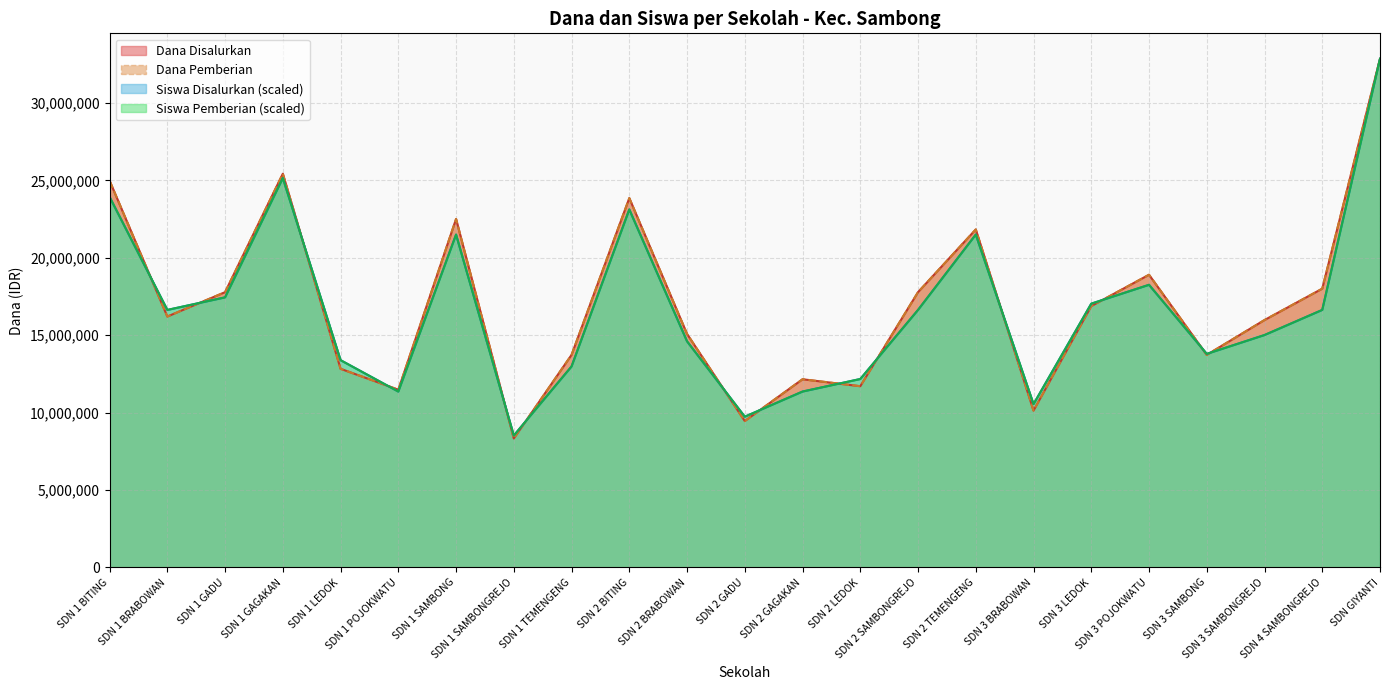

How many lines are shown in the chart?

4